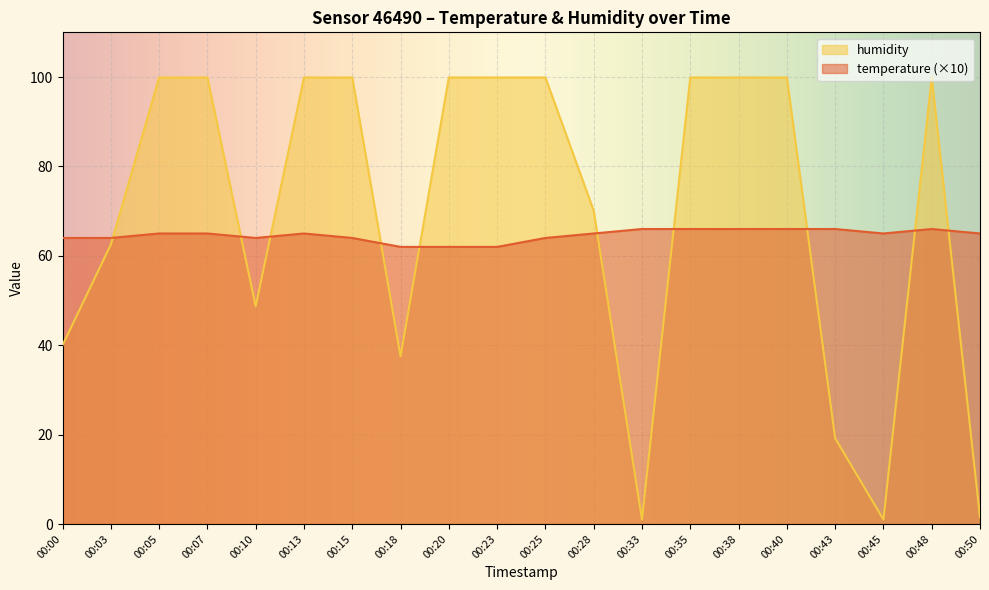

At which label does temperature reach its minimum?

00:18